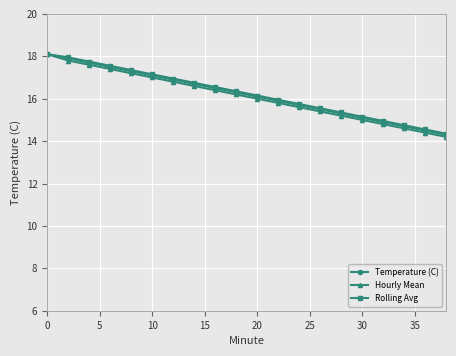

Which series has the widest spread of values?

Hourly Mean